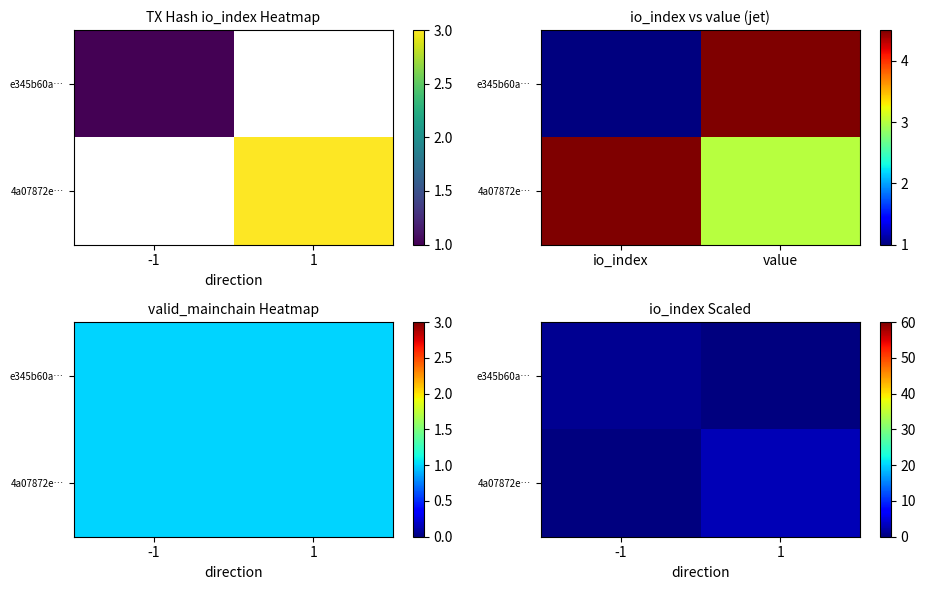

The 4a07872e… series shows 3 at 1. True or false?

True